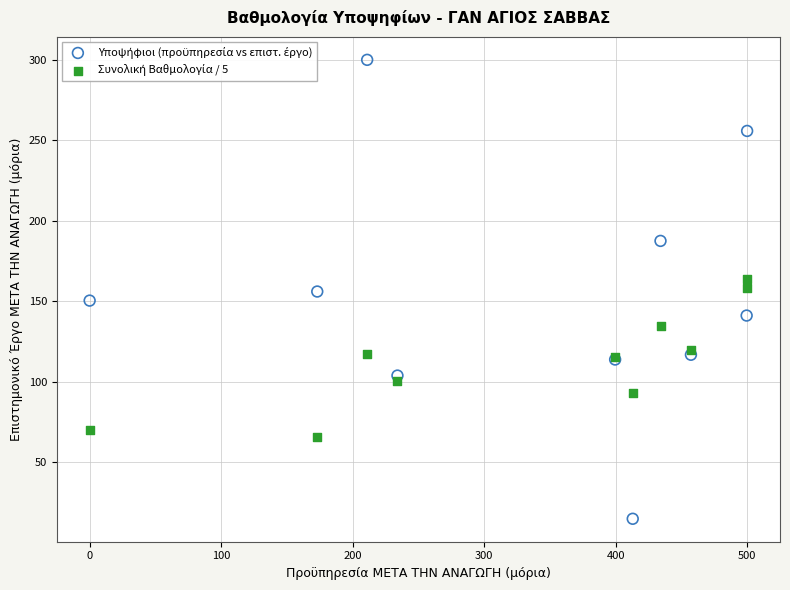

What is the X range (max minus min) for the scatter plot?

500.0